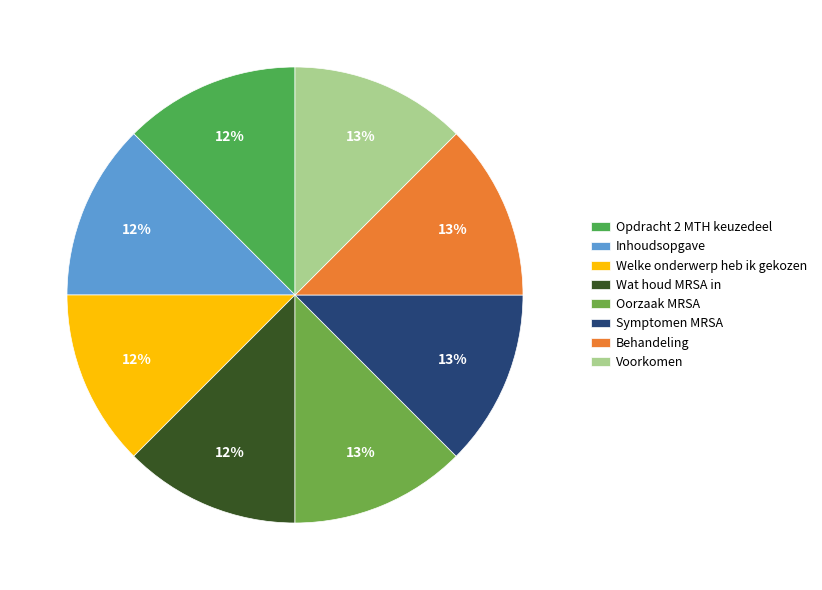

Which slice is the smallest?

Inhoudsopgave